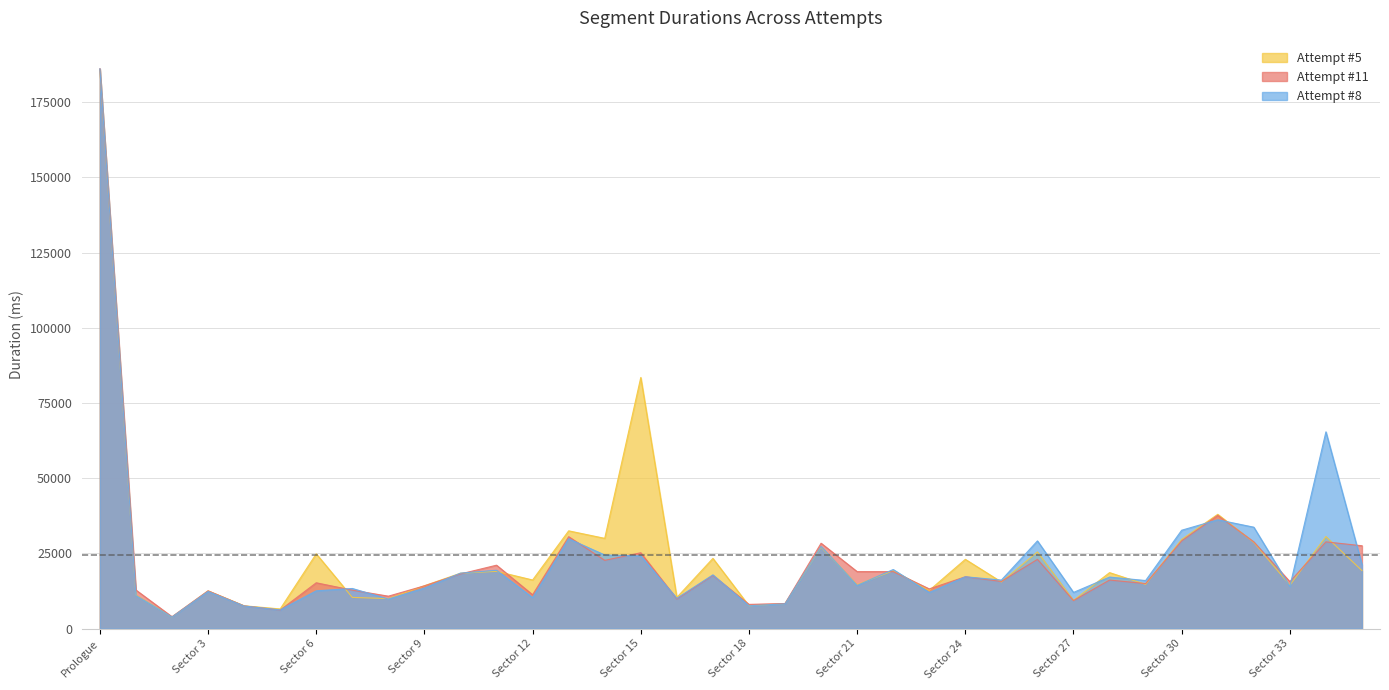

What is the smallest value displayed?

3869